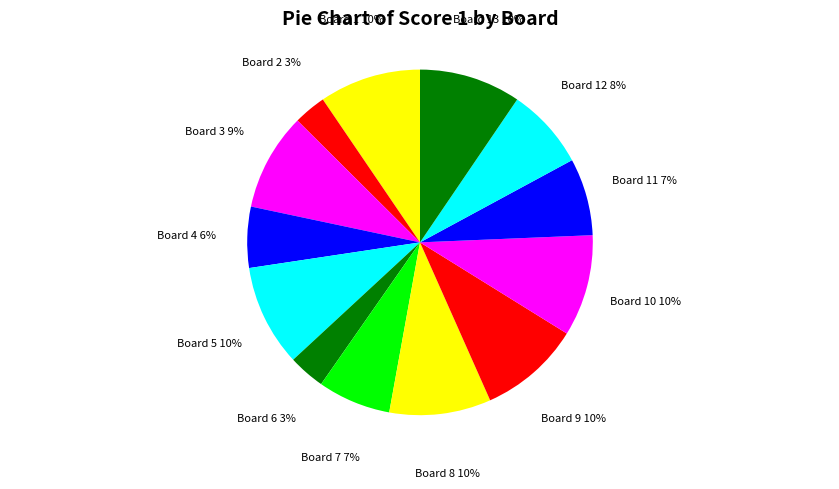

The Board 13 slice represents 10% of the pie. True or false?

True